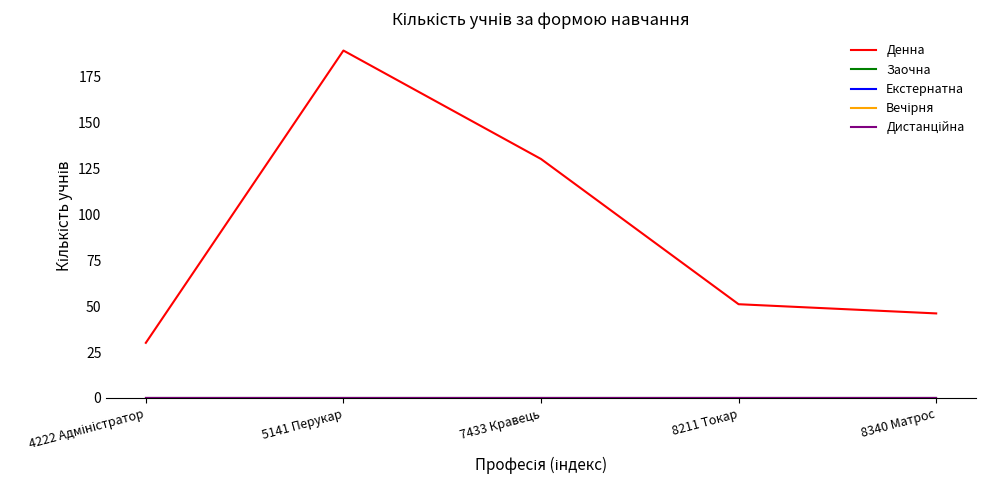

True or false: Дистанційна and Екстернатна intersect in this chart.

False